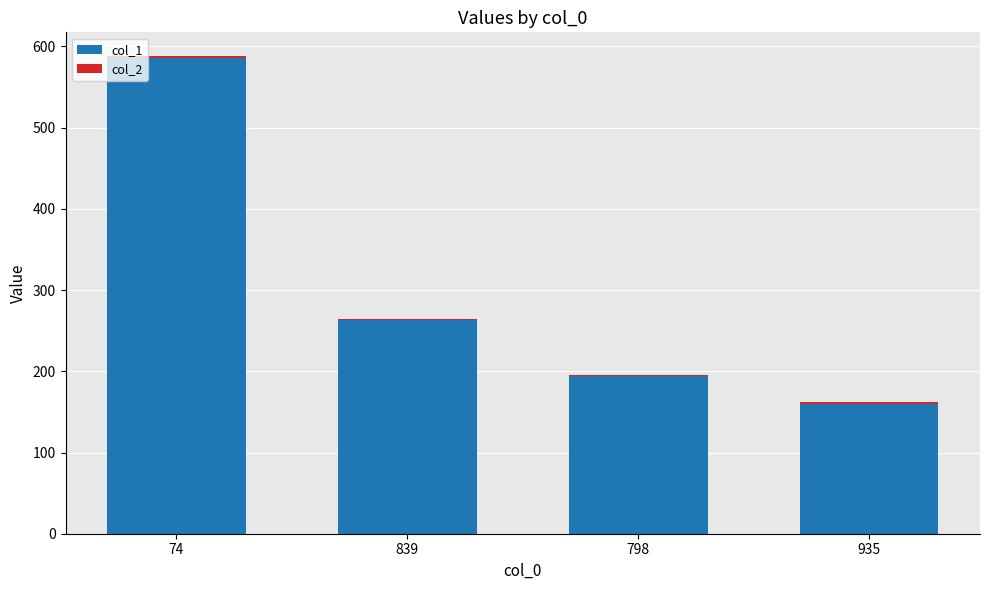

List the labels in order of col_1 value, largest first.

74, 839, 798, 935